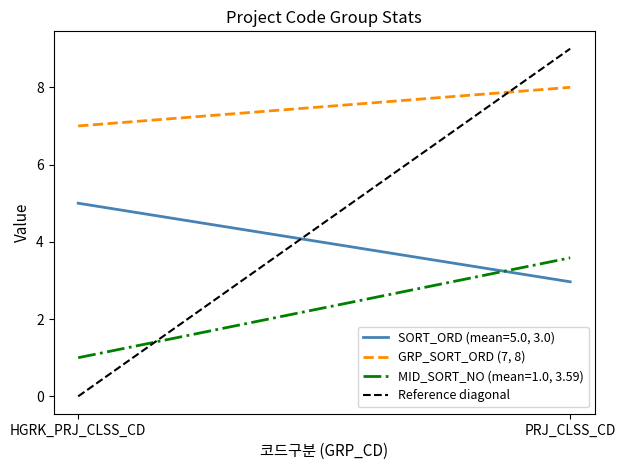

At which label does Reference diagonal reach its minimum?

HGRK_PRJ_CLSS_CD